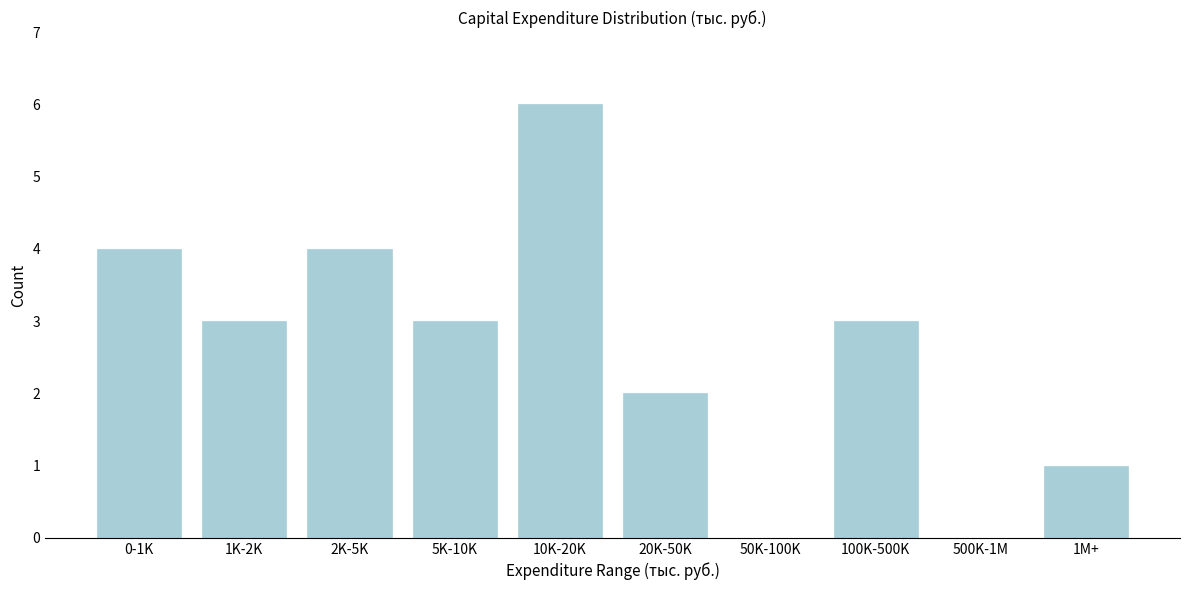

Reading left to right, list all the values displayed in this chart.

0-1K=4	1K-2K=3	2K-5K=4	5K-10K=3	10K-20K=6	20K-50K=2	50K-100K=0	100K-500K=3	500K-1M=0	1M+=1